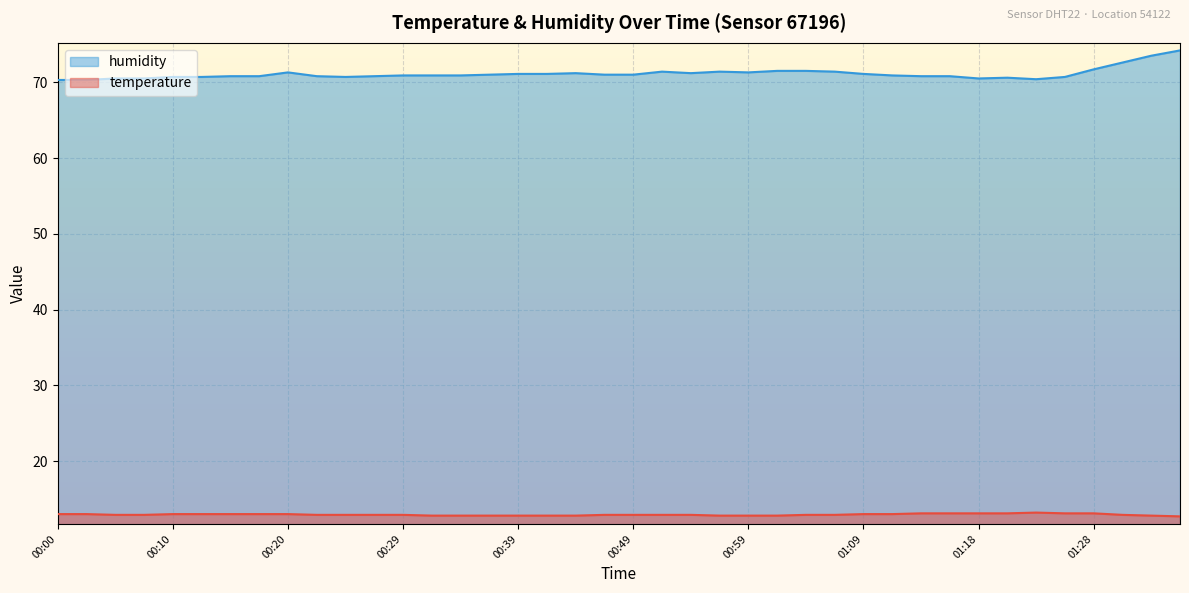

Rank the series at 01:13 from lowest to highest value.

temperature, humidity